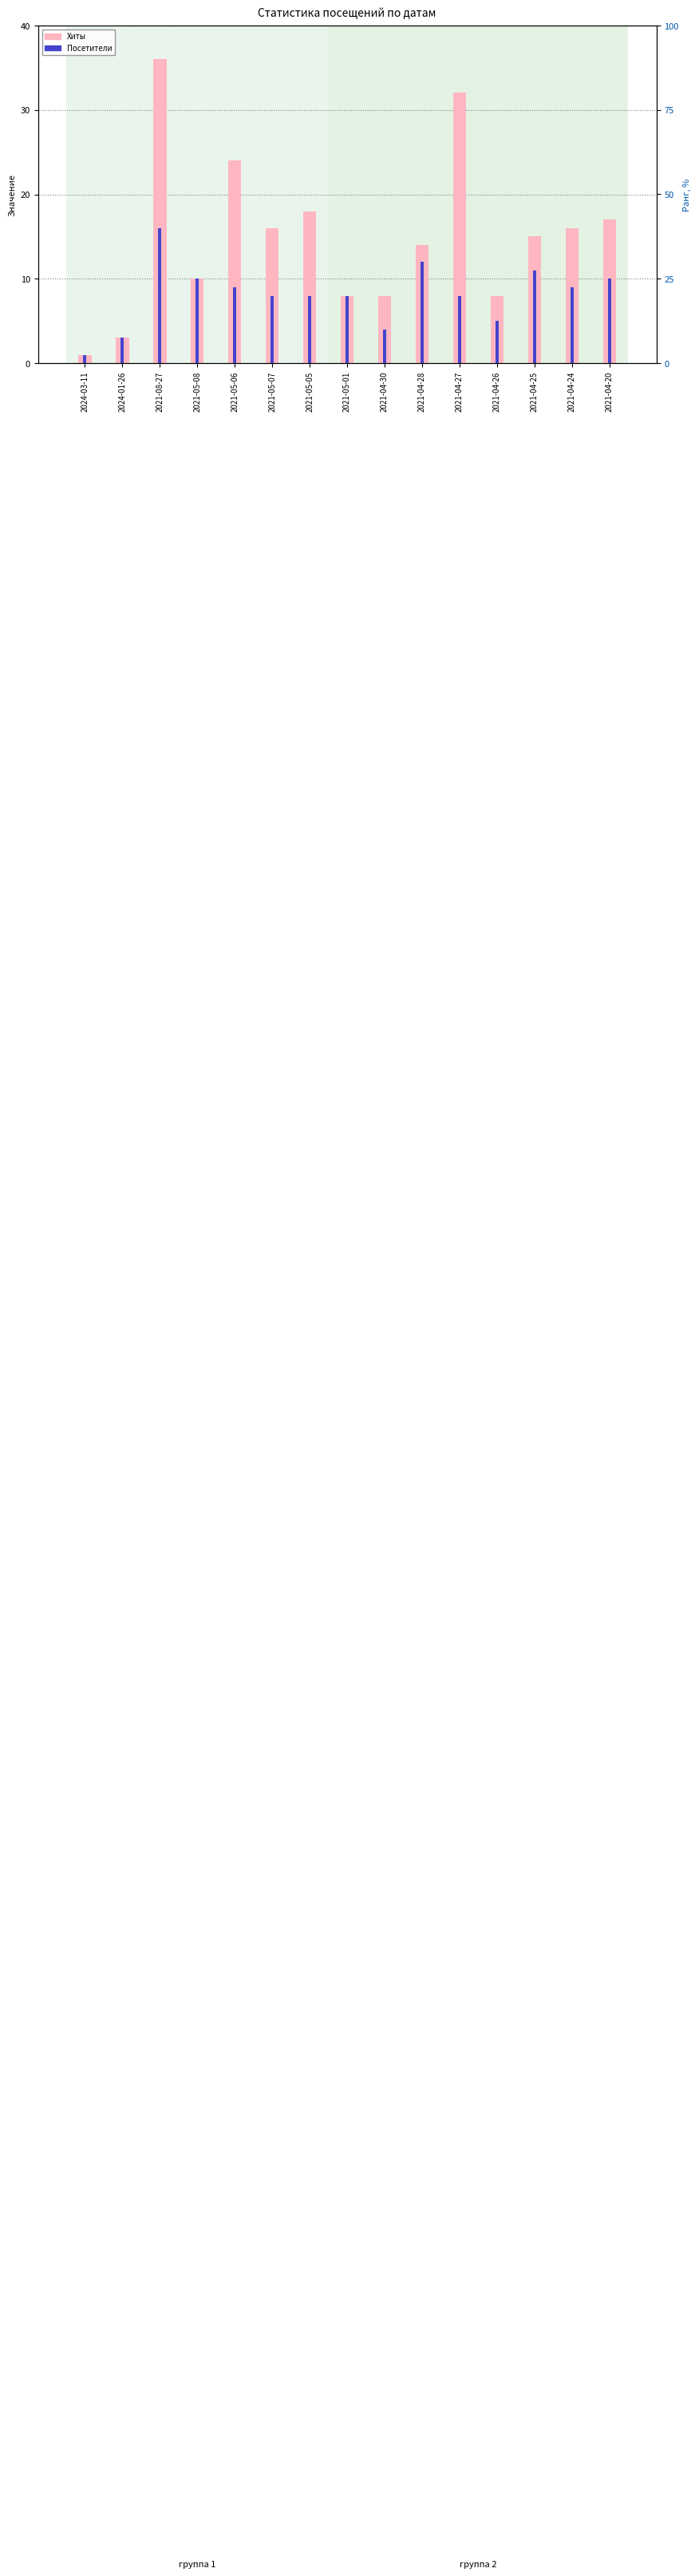

How many data points does each series have?

15